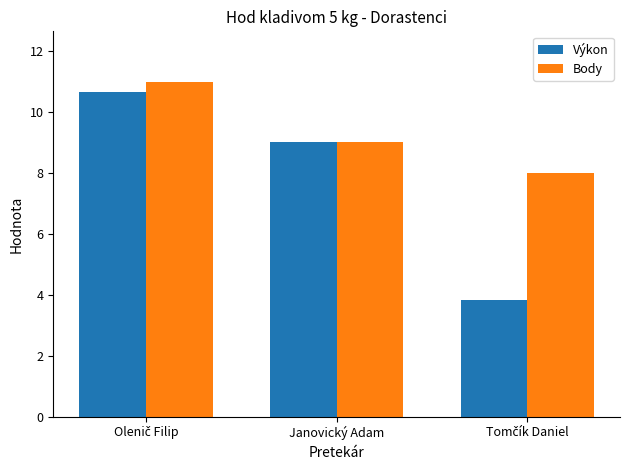

How many series are shown in this chart?

2